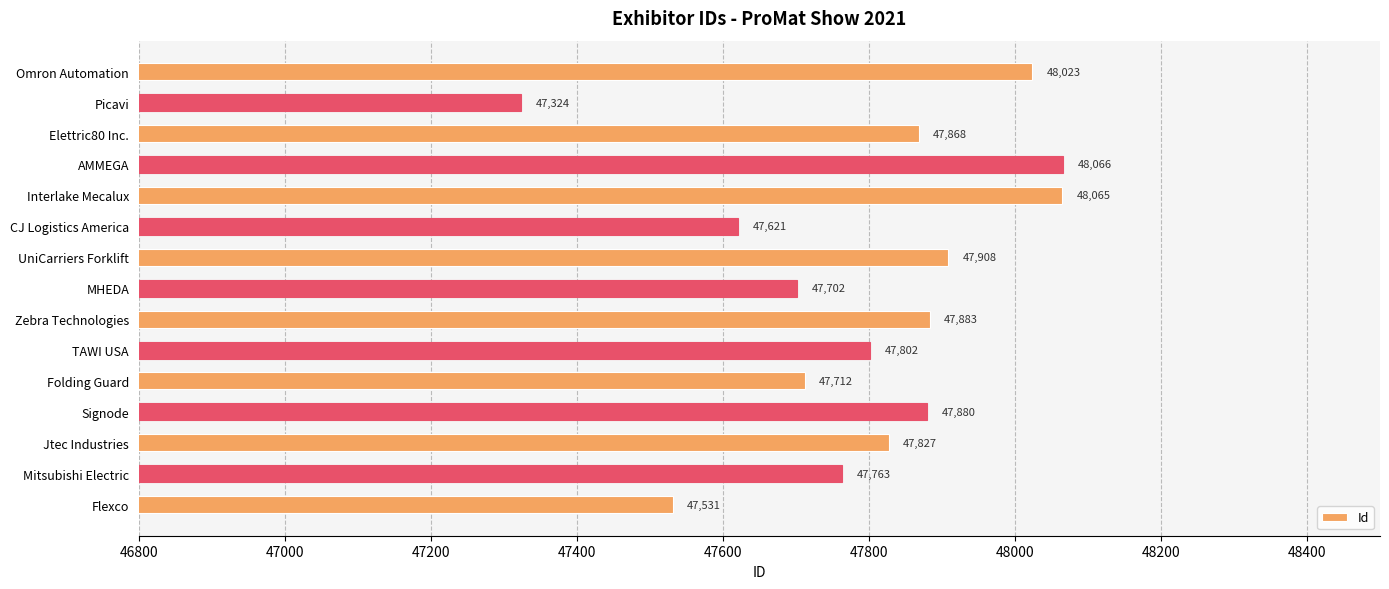

Does the chart contain stacked bars?

No